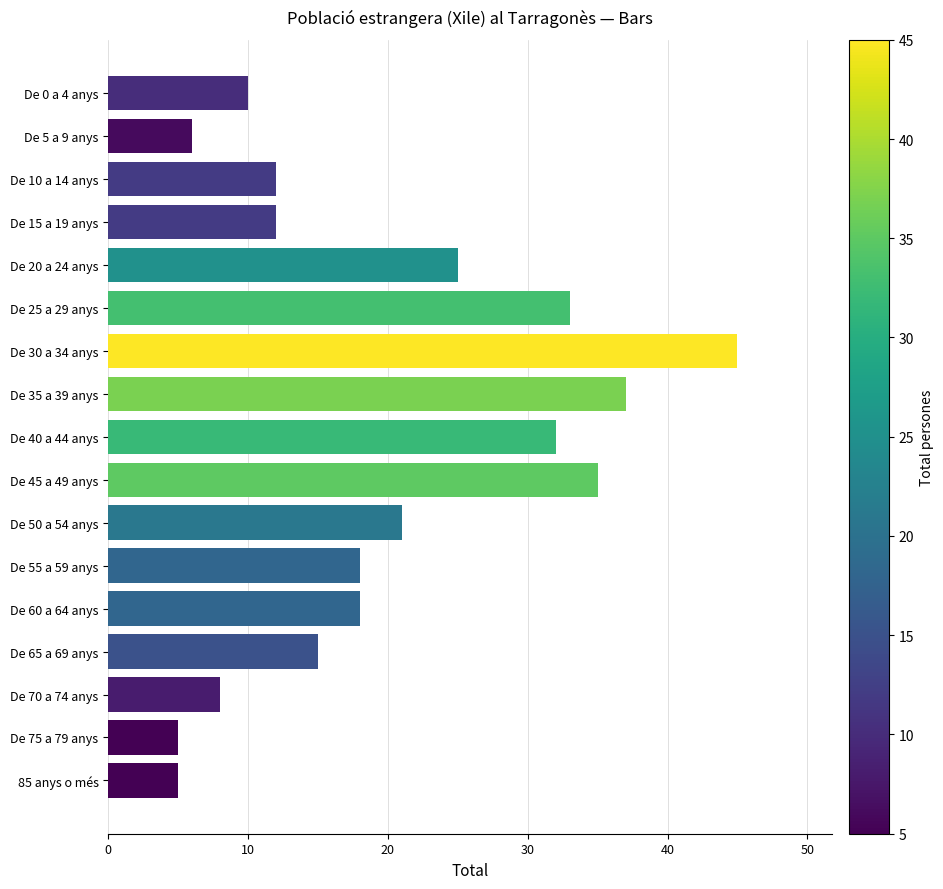

What is the difference between the second highest and second lowest values?

32